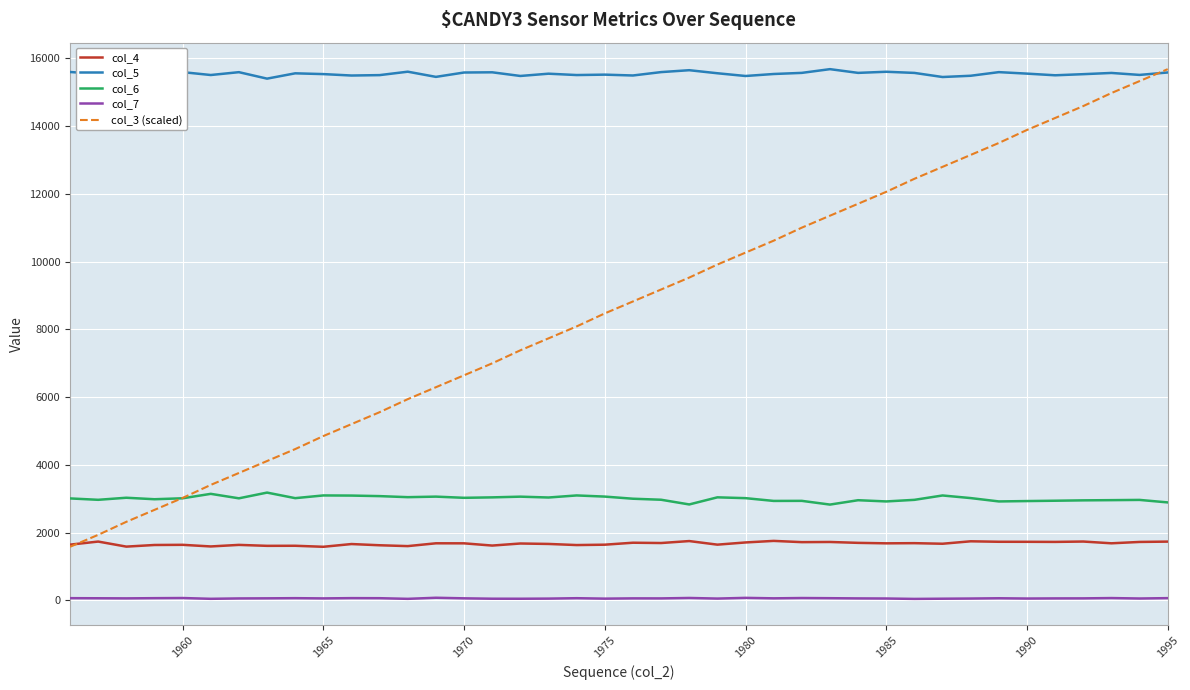

Does the chart have visible grid lines?

Yes